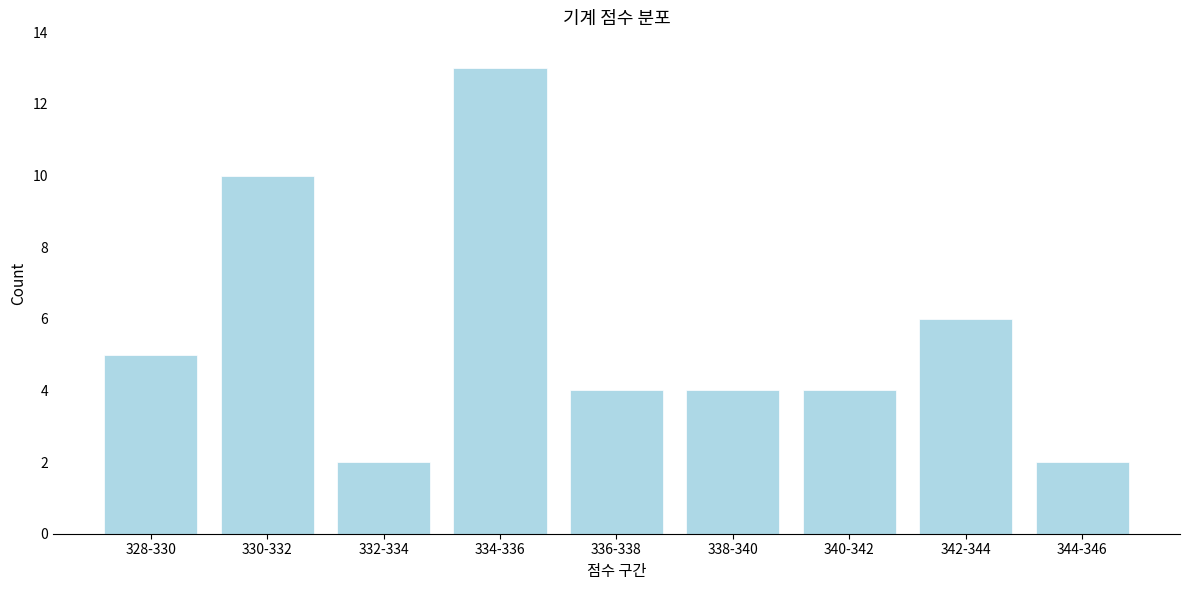

Reading left to right, what are all the values shown in this chart?

328-330=5	330-332=10	332-334=2	334-336=13	336-338=4	338-340=4	340-342=4	342-344=6	344-346=2